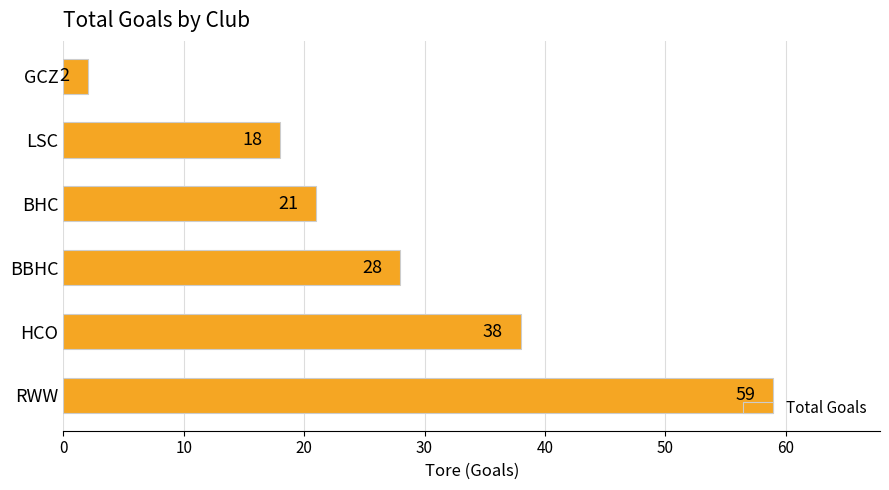

True or false: the data shows 51 at HCO.

False